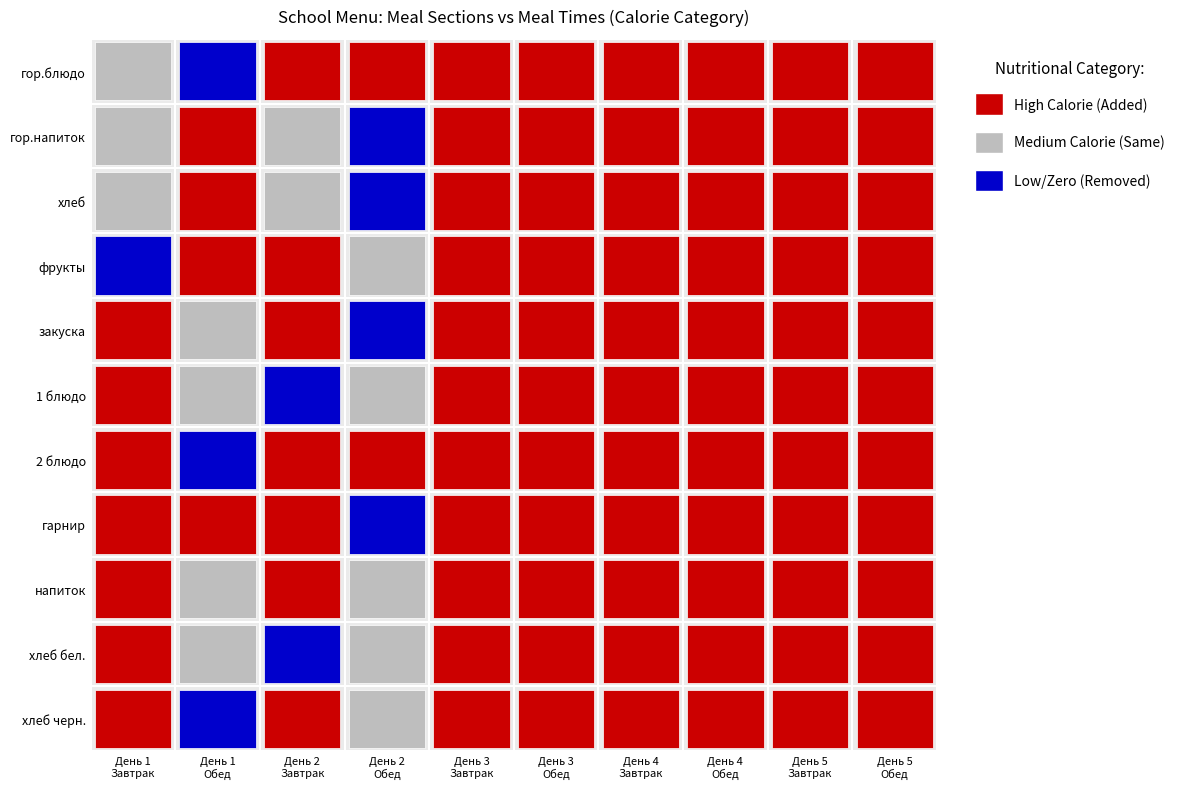

How many data points in гор.напиток are above 0?

2